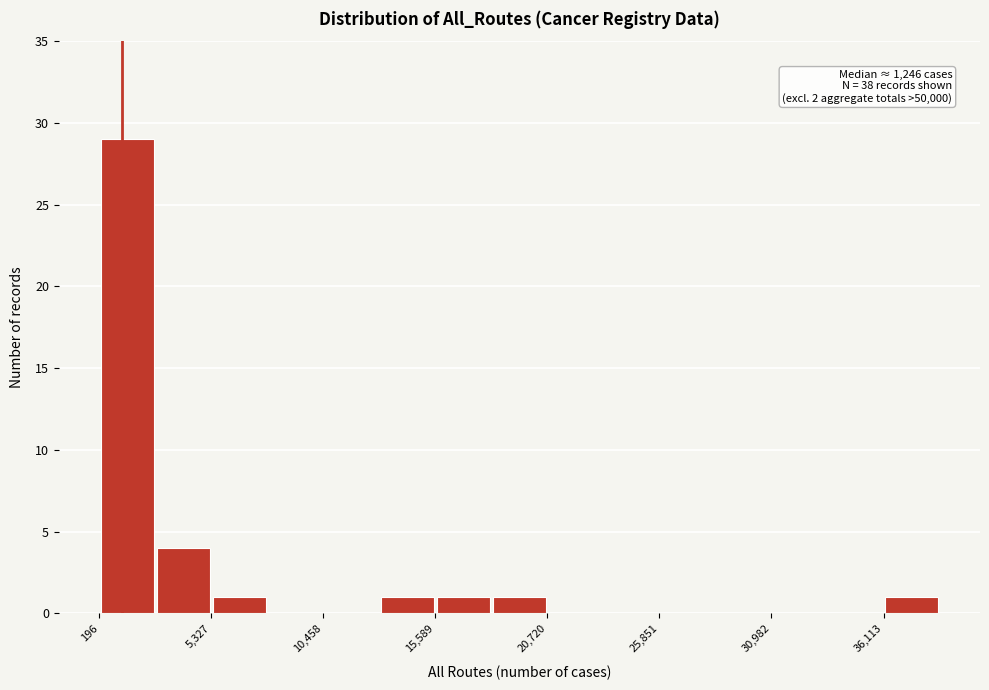

Read against the x-axis, roughly where is the centre of the tallest bar?

1000